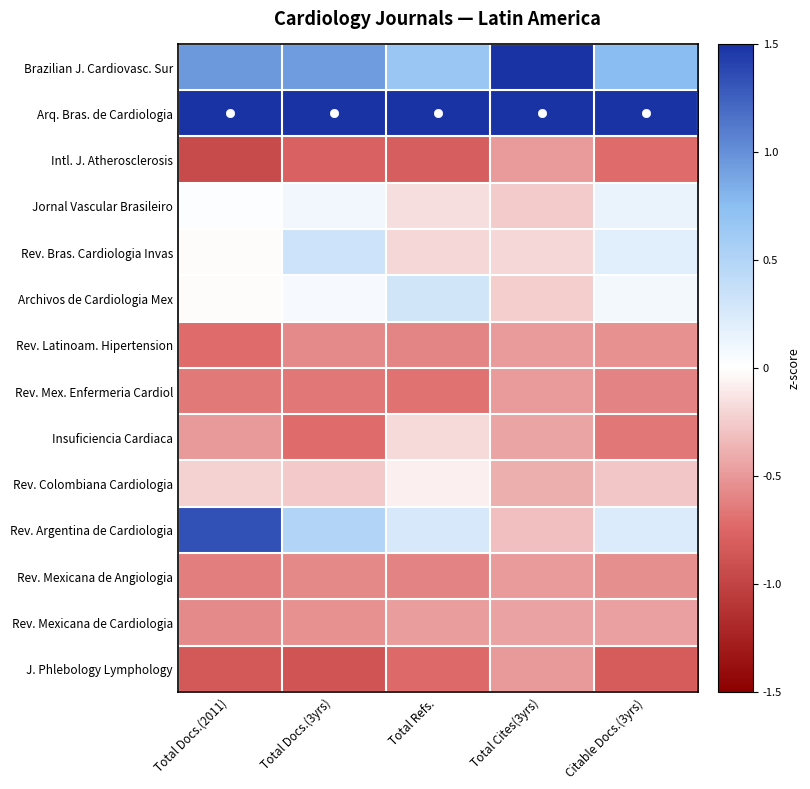

Count the number of categories in the chart.

5